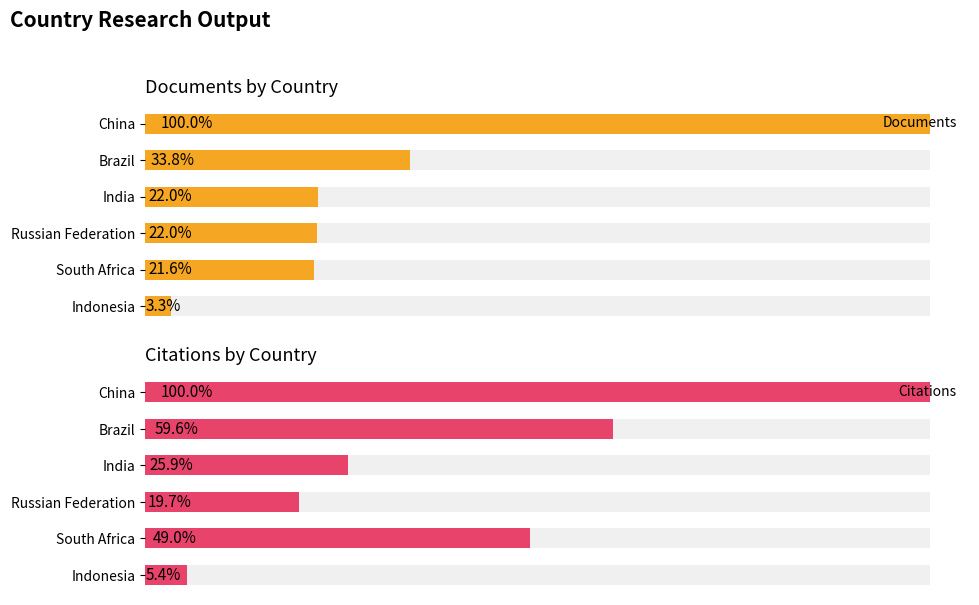

Which series has the largest range (max minus min)?

Citations